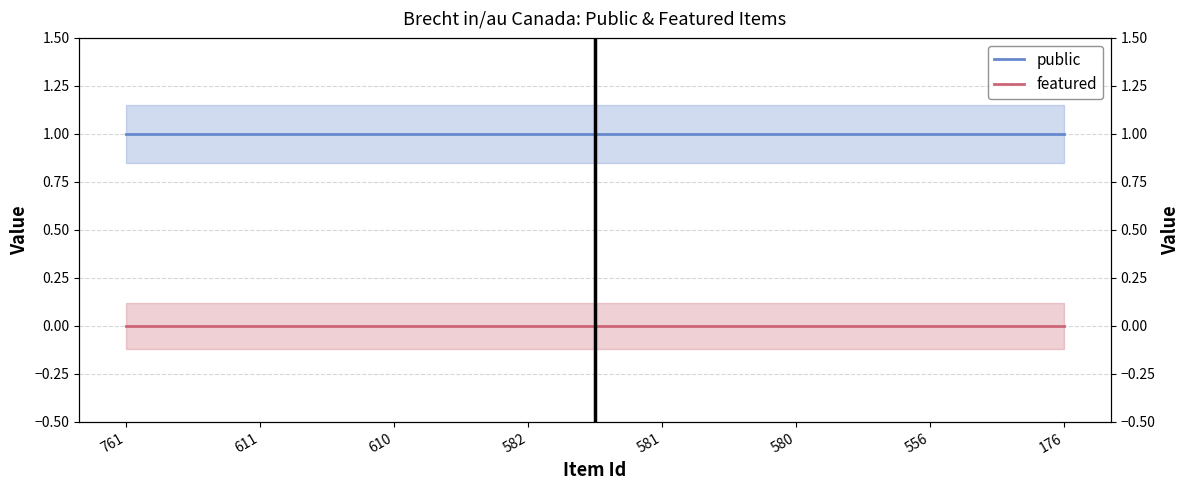

Which category has the lowest value across all series?

761